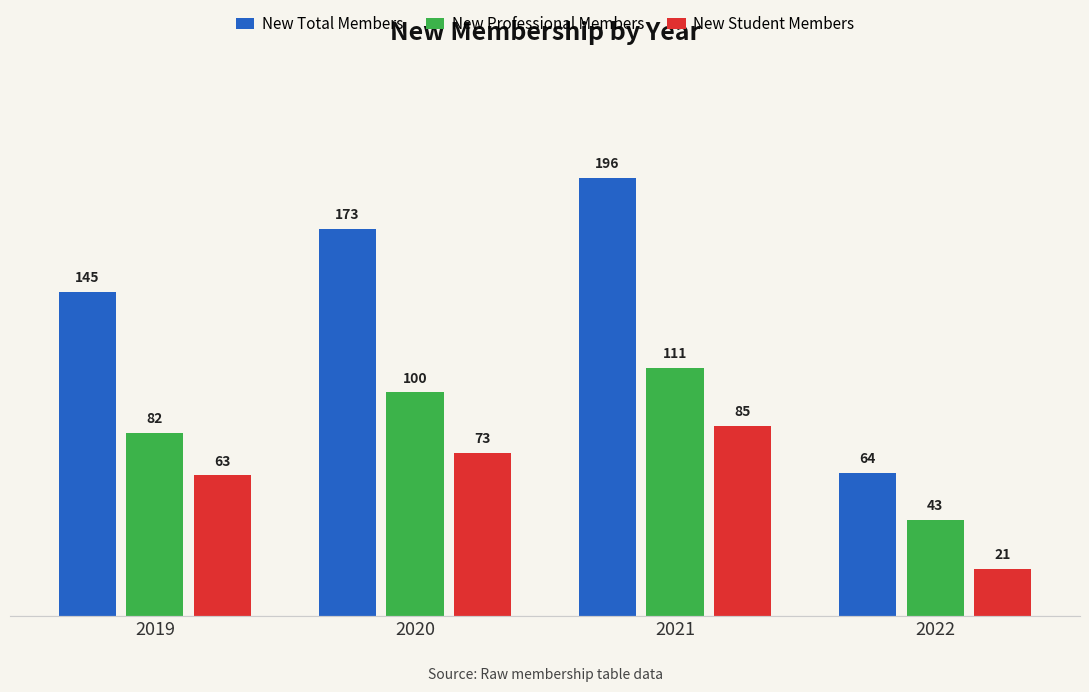

Which series has the largest total across all categories?

New Total Members